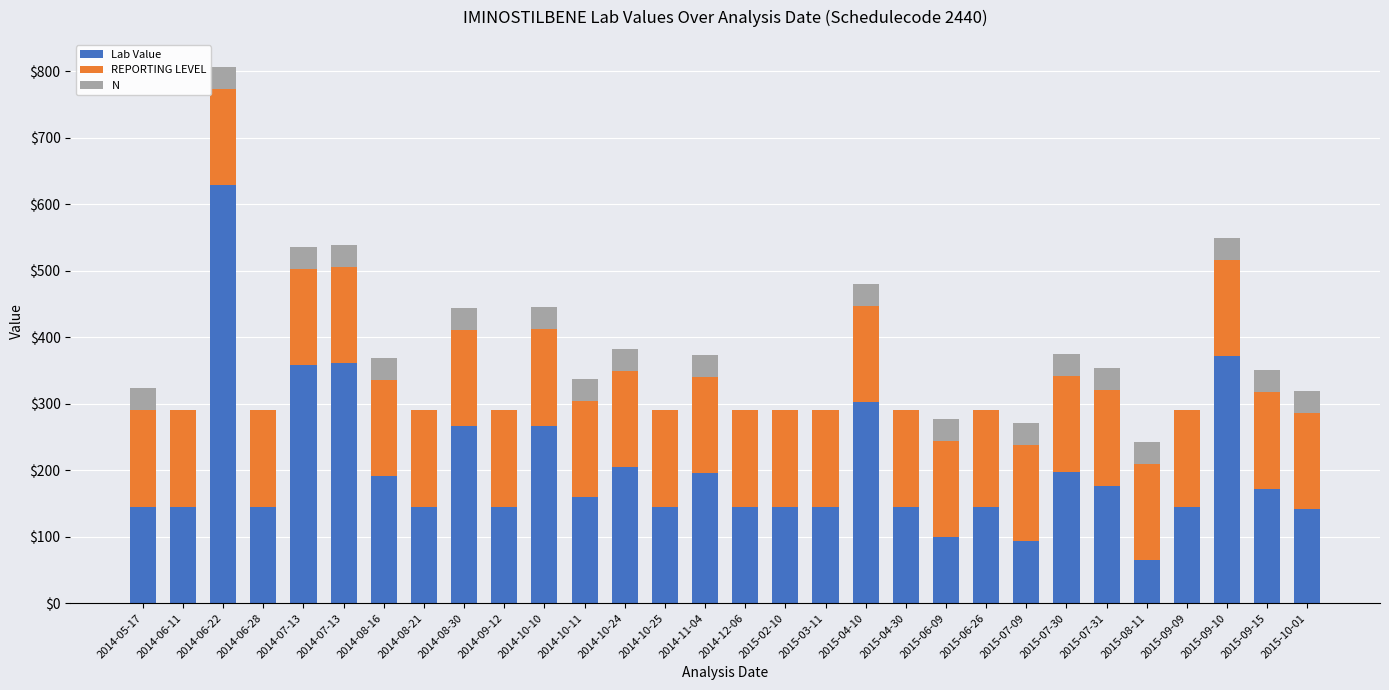

At which category is the sum across all series the highest?

2014-06-22